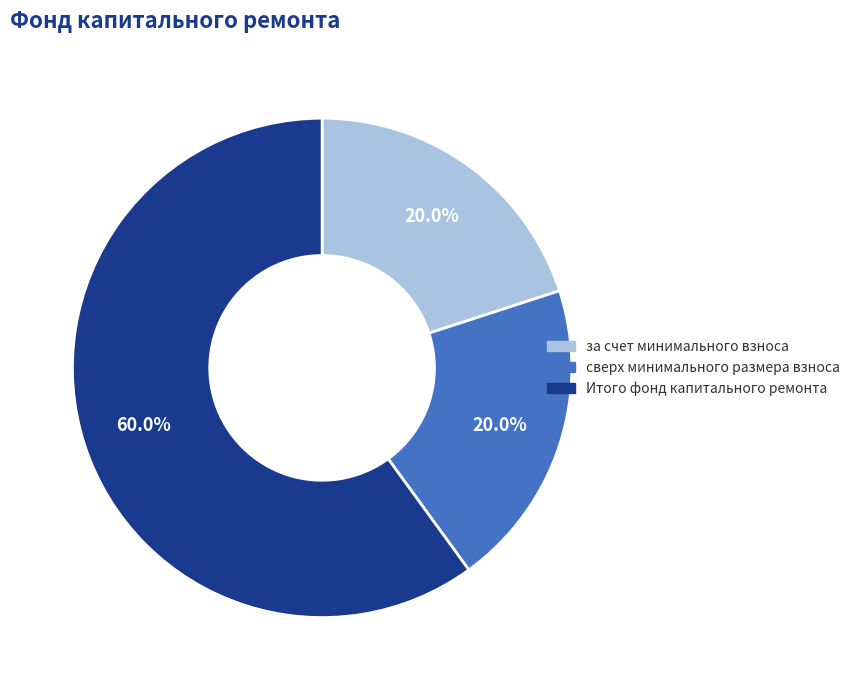

What percentage is the сверх минимального размера взноса slice, to the nearest percent?

20%